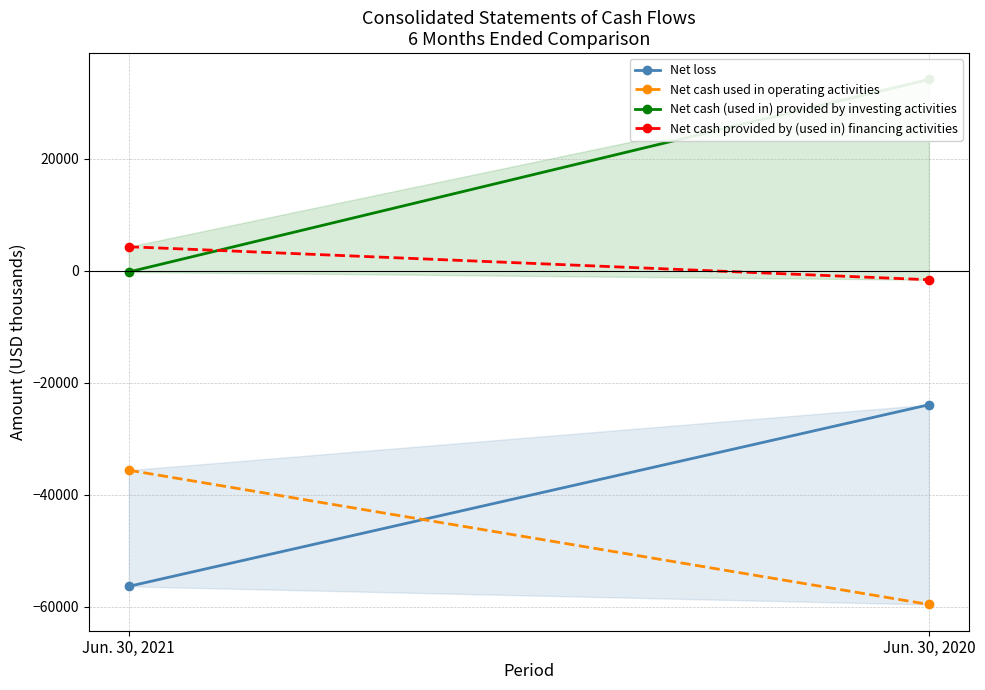

What are all the series names shown in the legend?

Net loss, Net cash used in operating activities, Net cash (used in) provided by investing activities, Net cash provided by (used in) financing activities